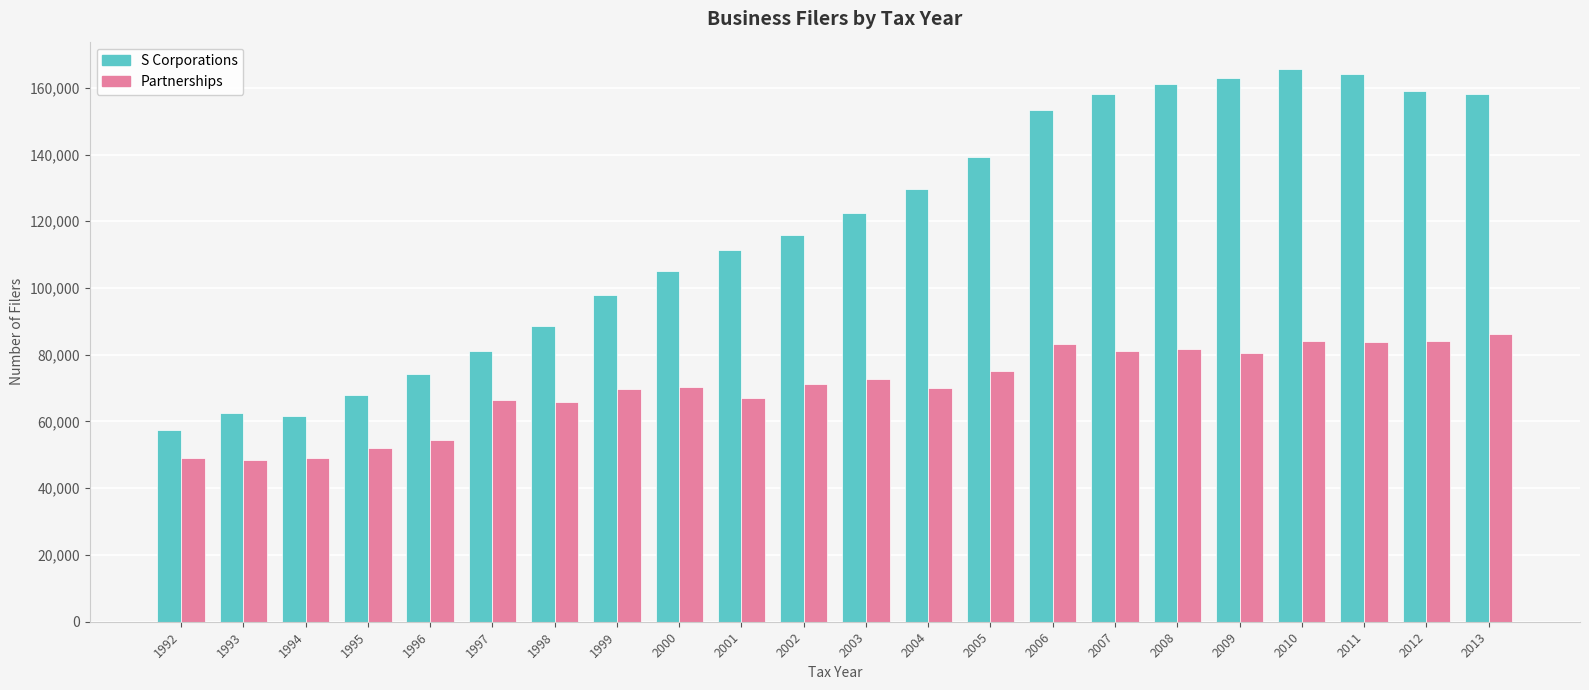

How many groups of bars are there?

22